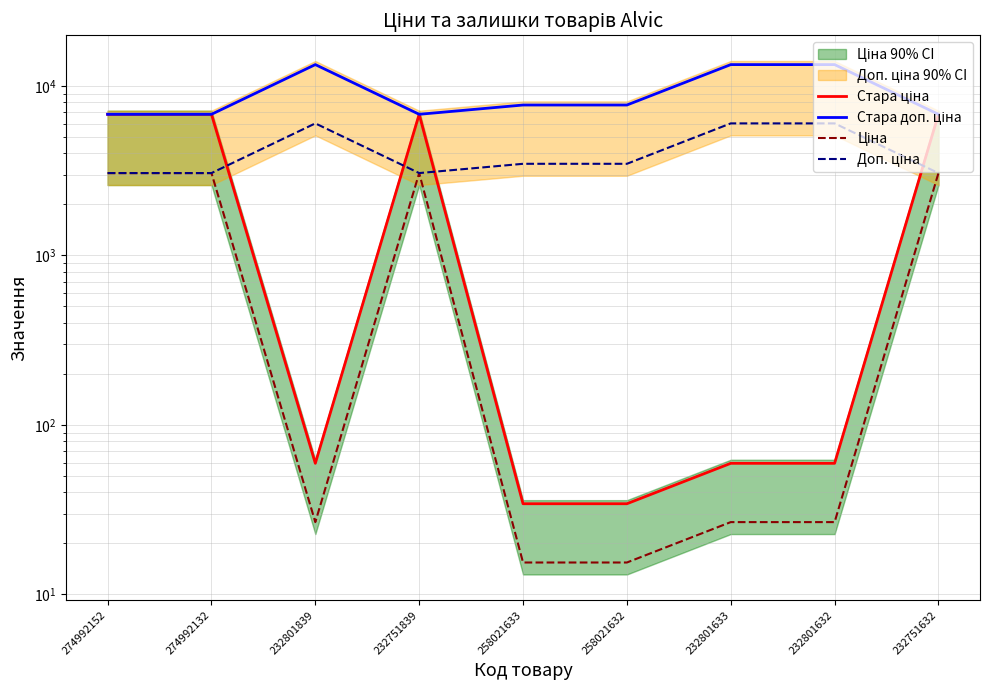

True or false: Стара доп. ціна has more than 1 interior local peaks.

False